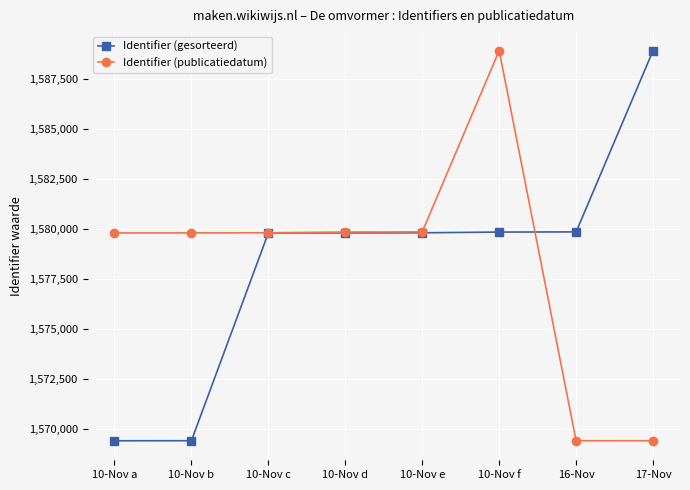

How many lines are shown in the chart?

2